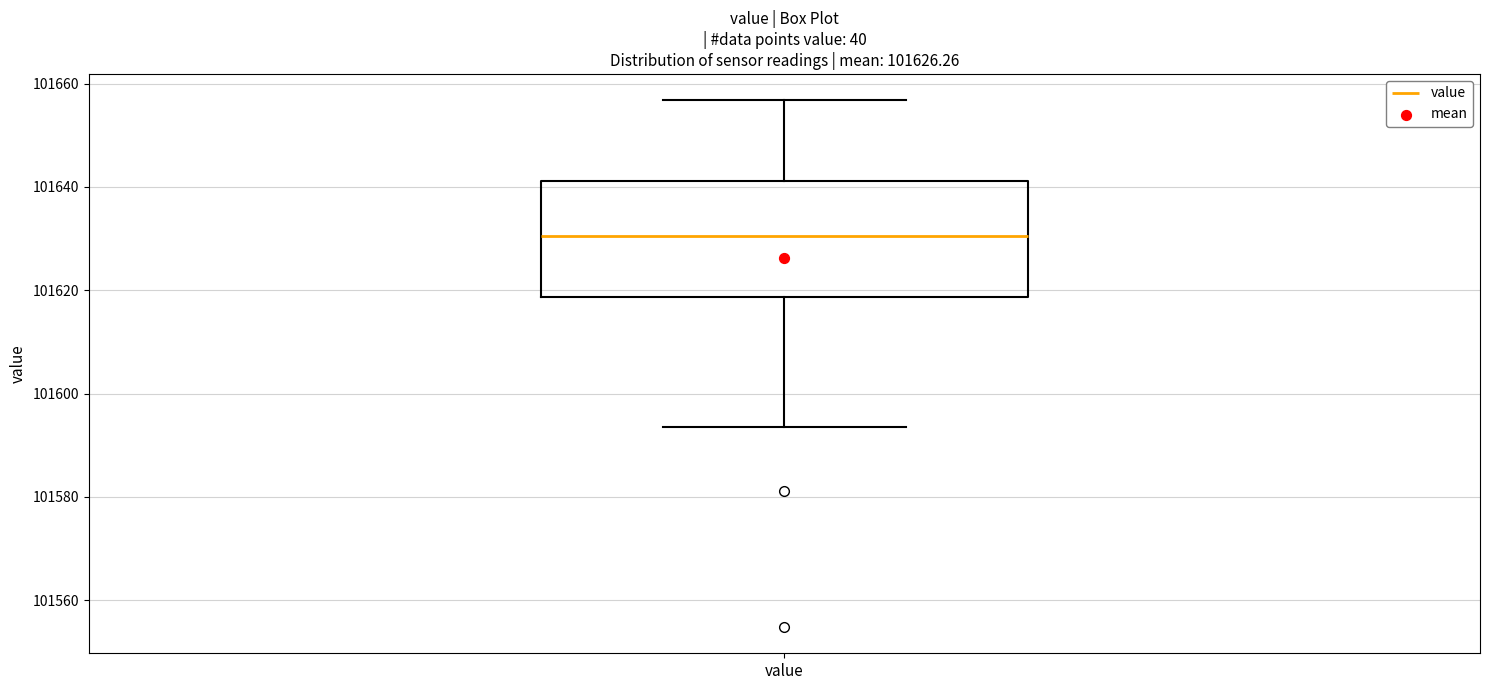

Where does the median line of the box for value sit on the y-axis? The values are not printed on the chart, so give them approximately, as read against the axis.

101630